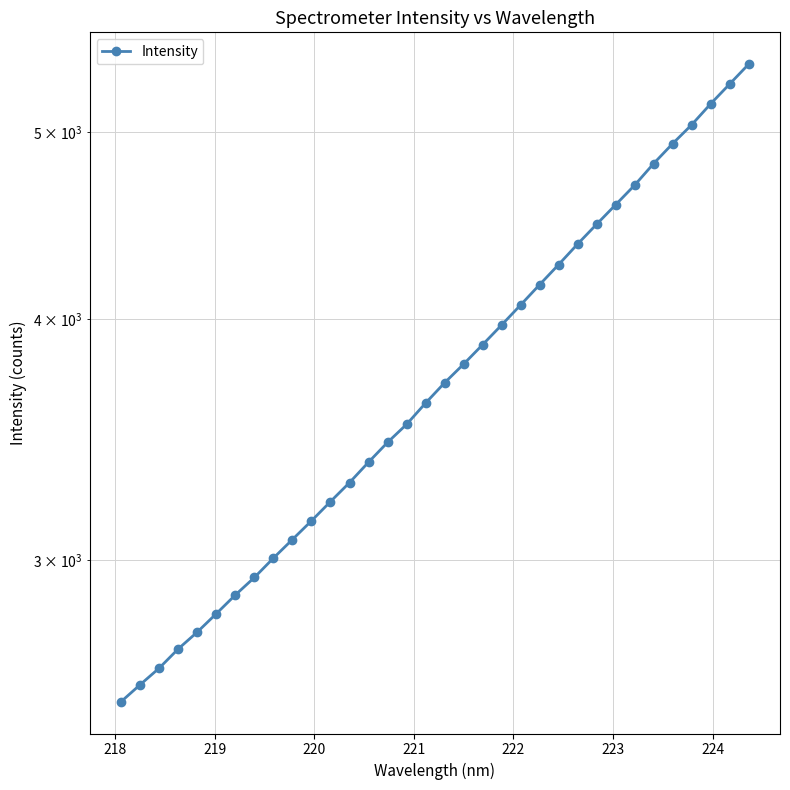

What is the average value?

3770.8